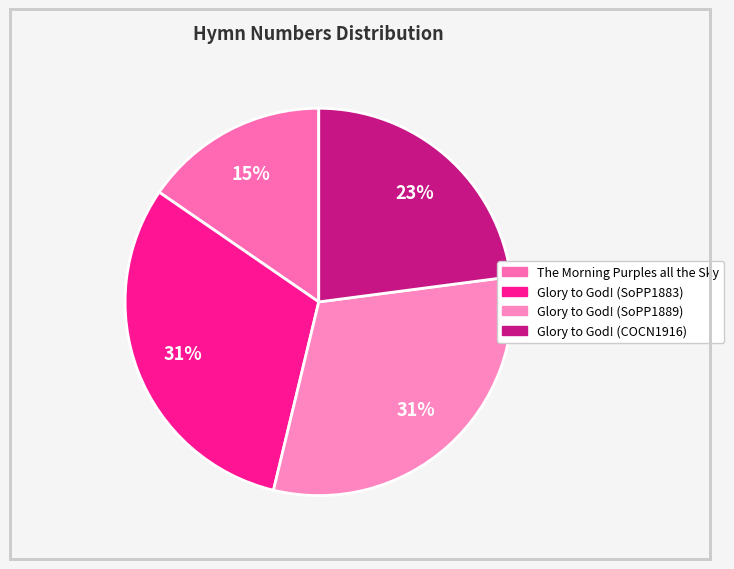

Count the number of slices in the pie.

4